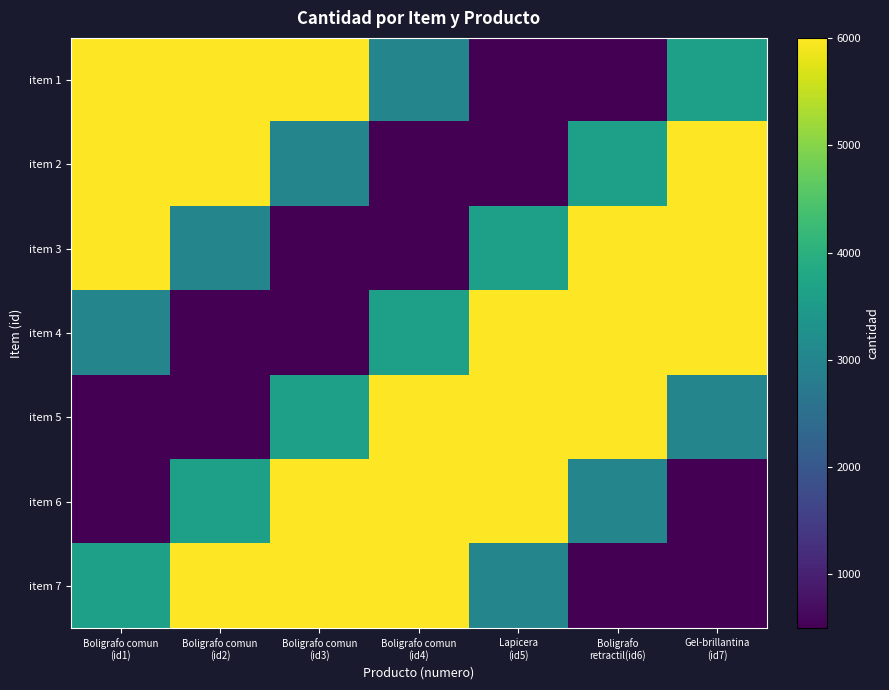

Reading right to left, extract all data points from this chart.

item 1: Gel-brillantina
(id7)=3600	Boligrafo
retractil(id6)=500	Lapicera
(id5)=500	Boligrafo comun
(id4)=3000	Boligrafo comun
(id3)=6000	Boligrafo comun
(id2)=6000	Boligrafo comun
(id1)=6000
item 2: Gel-brillantina
(id7)=6000	Boligrafo
retractil(id6)=3600	Lapicera
(id5)=500	Boligrafo comun
(id4)=500	Boligrafo comun
(id3)=3000	Boligrafo comun
(id2)=6000	Boligrafo comun
(id1)=6000
item 3: Gel-brillantina
(id7)=6000	Boligrafo
retractil(id6)=6000	Lapicera
(id5)=3600	Boligrafo comun
(id4)=500	Boligrafo comun
(id3)=500	Boligrafo comun
(id2)=3000	Boligrafo comun
(id1)=6000
item 4: Gel-brillantina
(id7)=6000	Boligrafo
retractil(id6)=6000	Lapicera
(id5)=6000	Boligrafo comun
(id4)=3600	Boligrafo comun
(id3)=500	Boligrafo comun
(id2)=500	Boligrafo comun
(id1)=3000
item 5: Gel-brillantina
(id7)=3000	Boligrafo
retractil(id6)=6000	Lapicera
(id5)=6000	Boligrafo comun
(id4)=6000	Boligrafo comun
(id3)=3600	Boligrafo comun
(id2)=500	Boligrafo comun
(id1)=500
item 6: Gel-brillantina
(id7)=500	Boligrafo
retractil(id6)=3000	Lapicera
(id5)=6000	Boligrafo comun
(id4)=6000	Boligrafo comun
(id3)=6000	Boligrafo comun
(id2)=3600	Boligrafo comun
(id1)=500
item 7: Gel-brillantina
(id7)=500	Boligrafo
retractil(id6)=500	Lapicera
(id5)=3000	Boligrafo comun
(id4)=6000	Boligrafo comun
(id3)=6000	Boligrafo comun
(id2)=6000	Boligrafo comun
(id1)=3600